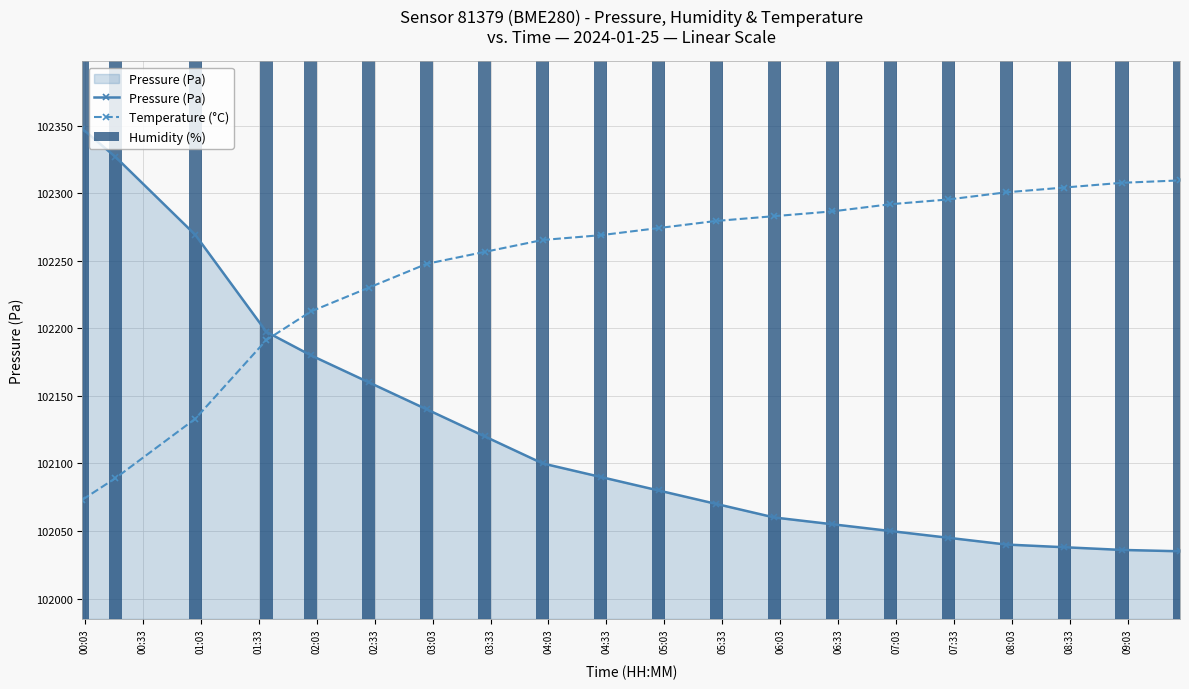

How many intersections are there between Temperature (°C) and Pressure (Pa)?

1